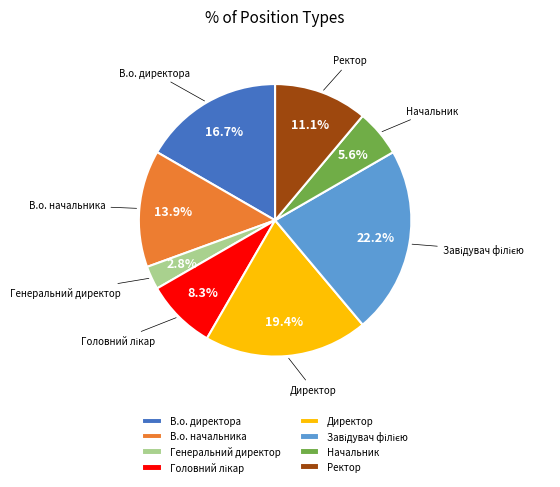

To the nearest percent, what portion does Директор represent?

19%